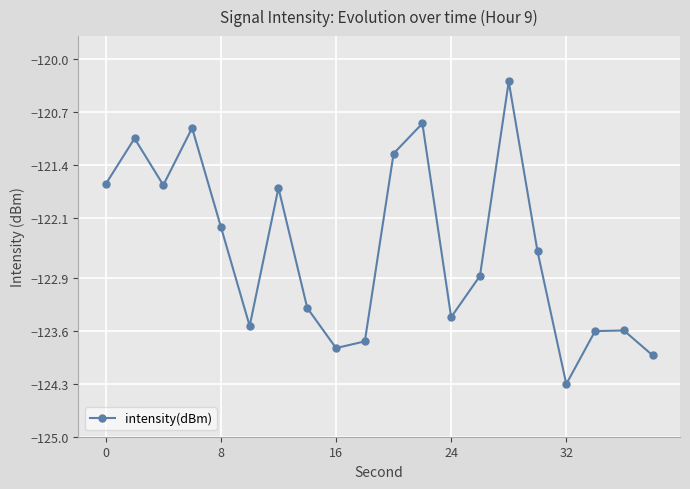

What is the value of the 4th point from the left?

-120.9